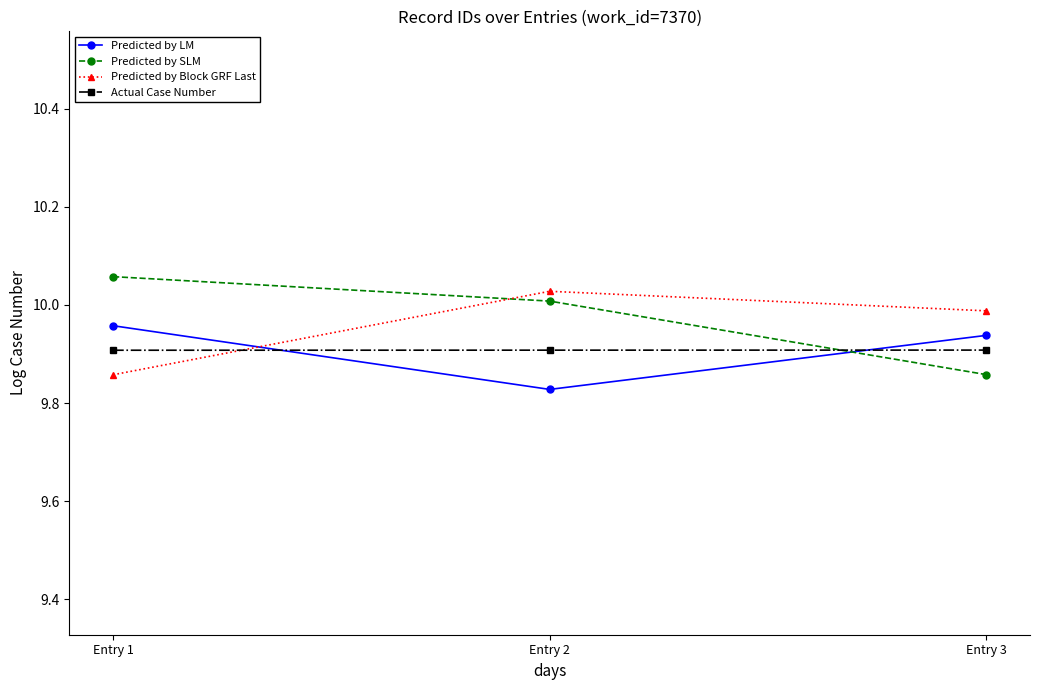

Rank the series at Entry 2 from highest to lowest value.

Predicted by Block GRF Last, Predicted by SLM, Actual Case Number, Predicted by LM